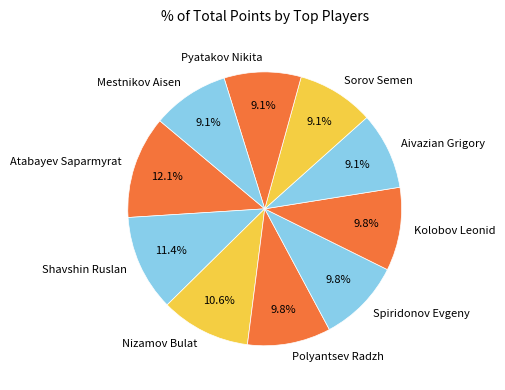

What is the ratio of the value at Polyantsev Radzh to the value at Spiridonov Evgeny?

1.0